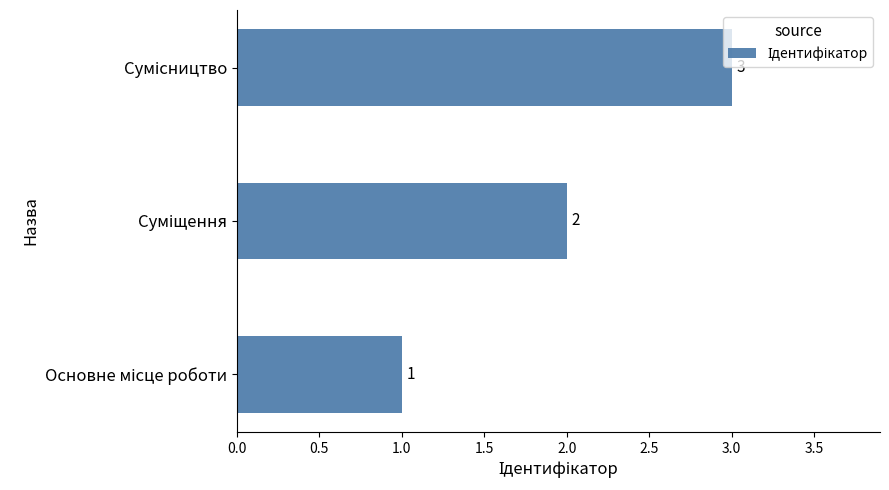

How many data points are less than 2?

1